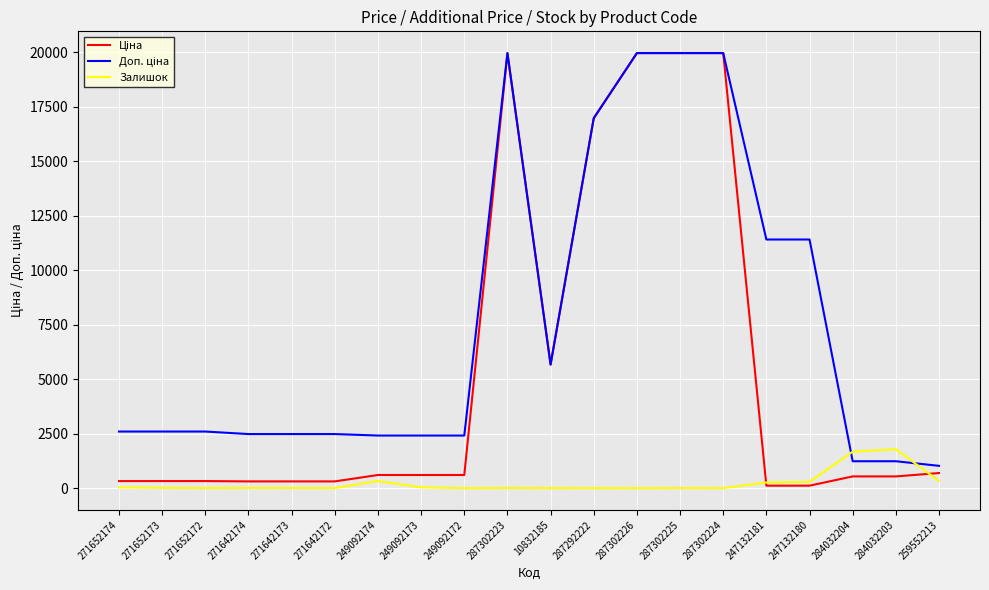

What is the greatest value displayed?

19964.2